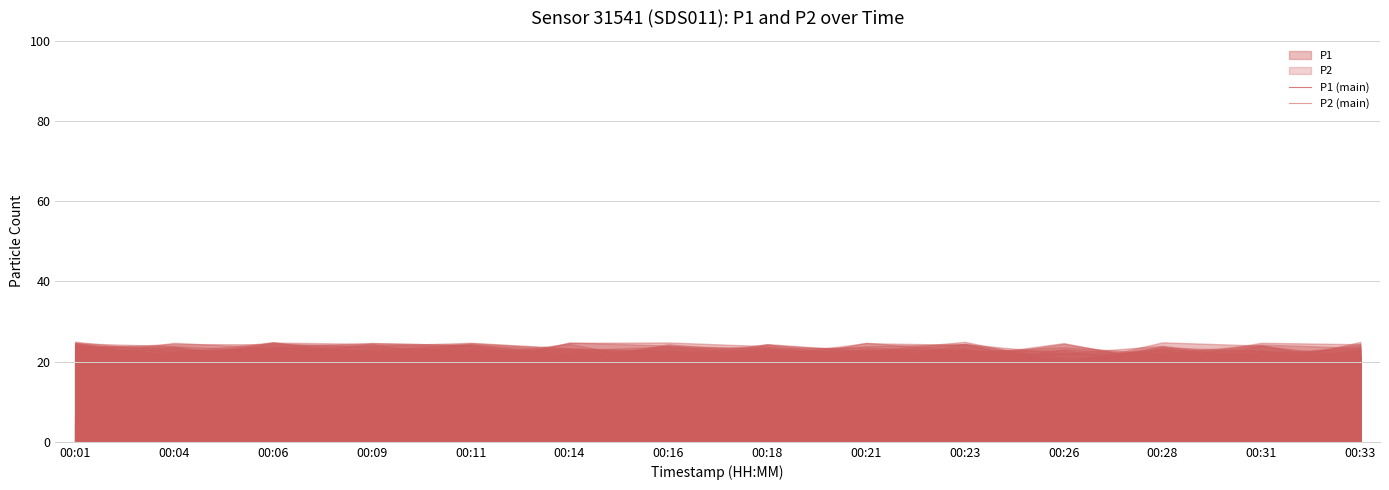

How many lines are shown in the chart?

2